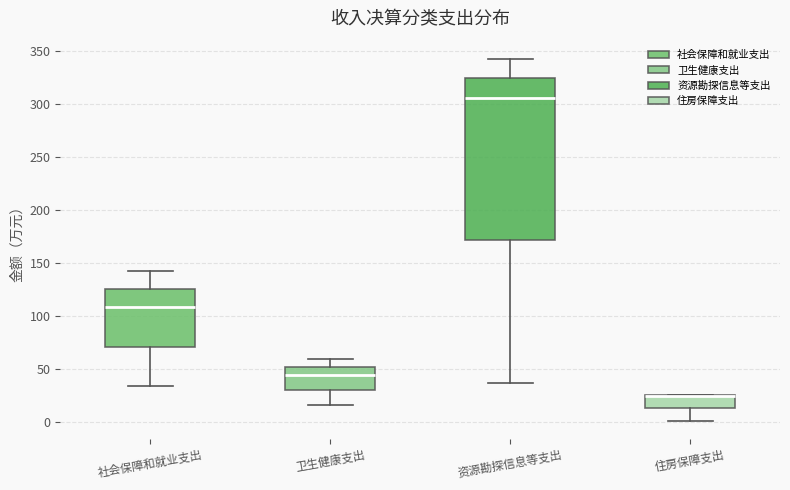

Comparing the boxes themselves (not the whiskers), which one is the tallest?

资源勘探信息等支出